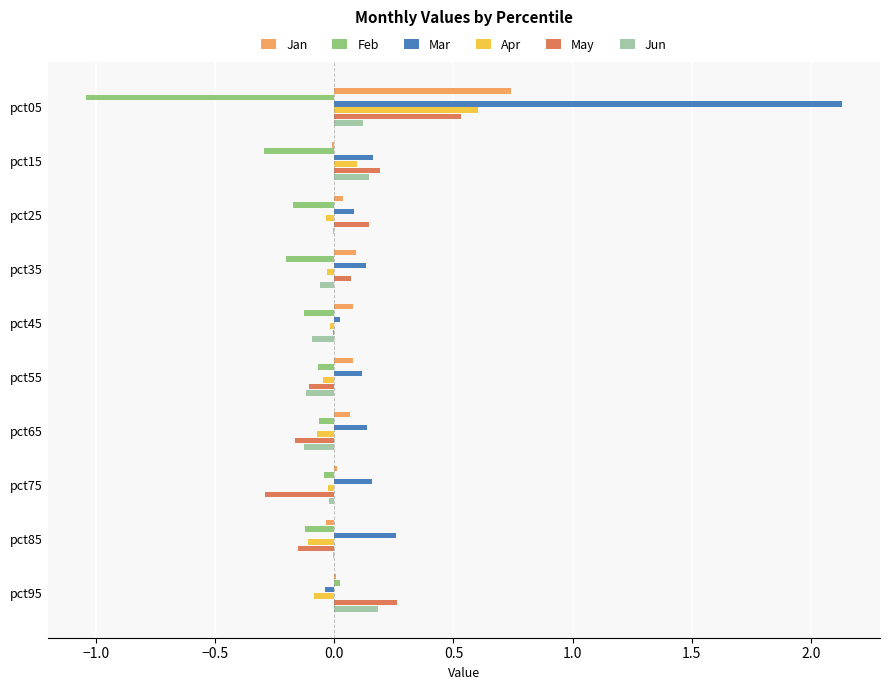

Count the number of data series in this chart.

6